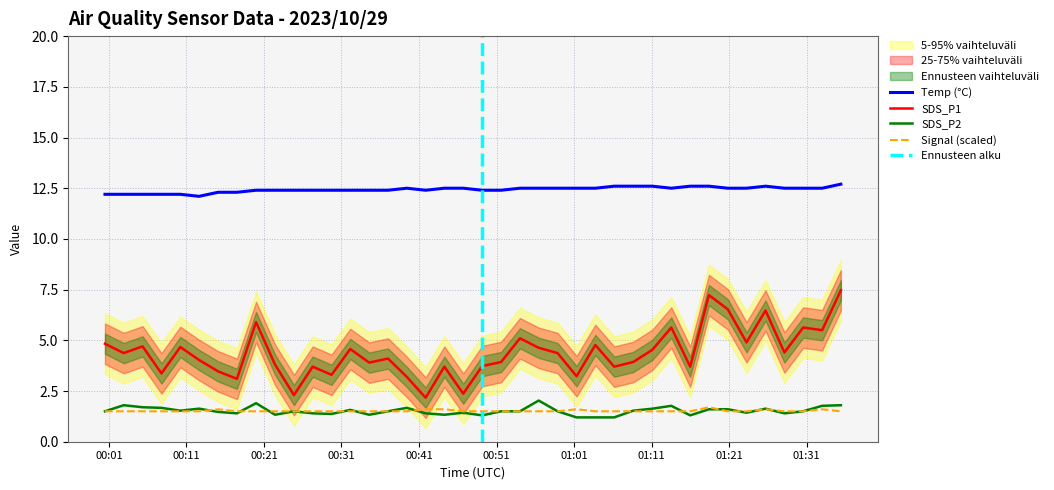

How many series are shown in this chart?

4